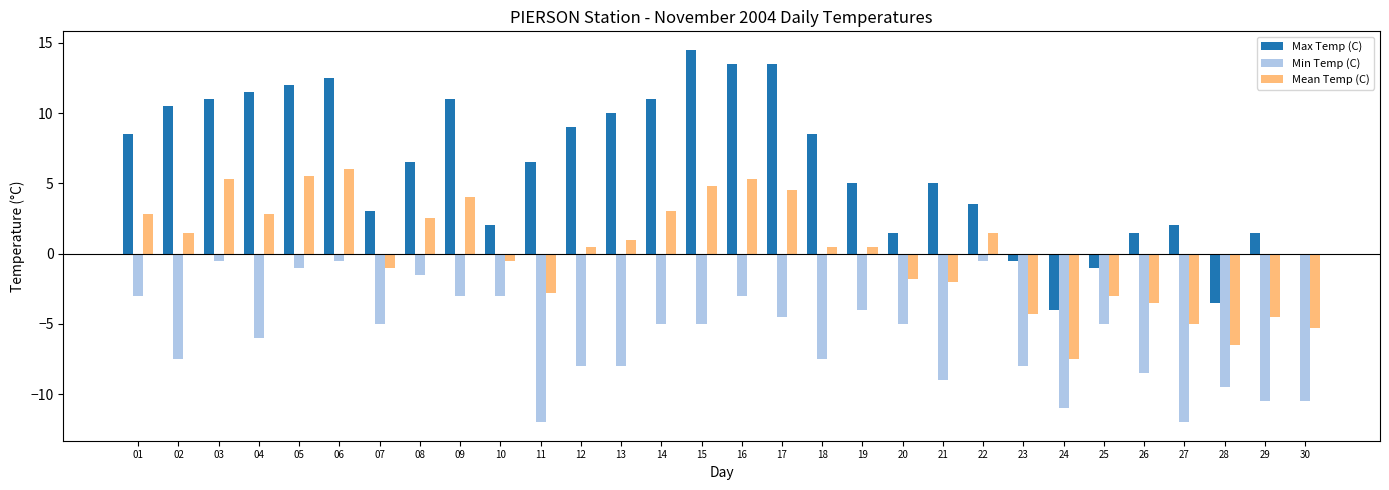

What is the total value across all series at 11?

-8.3